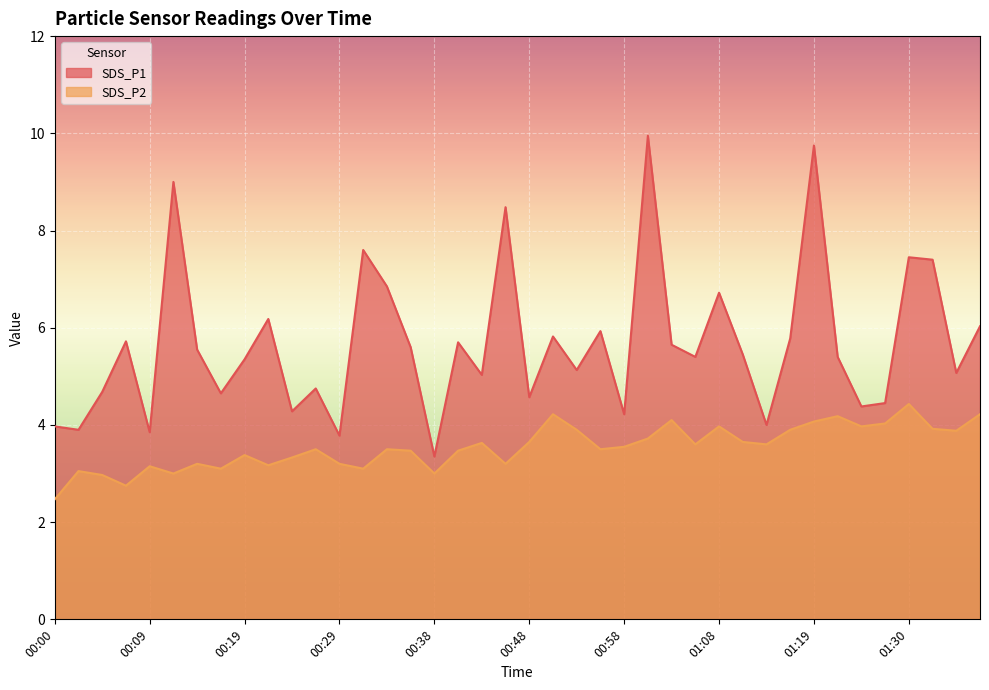

What is the average value of the SDS_P1 series?

5.7